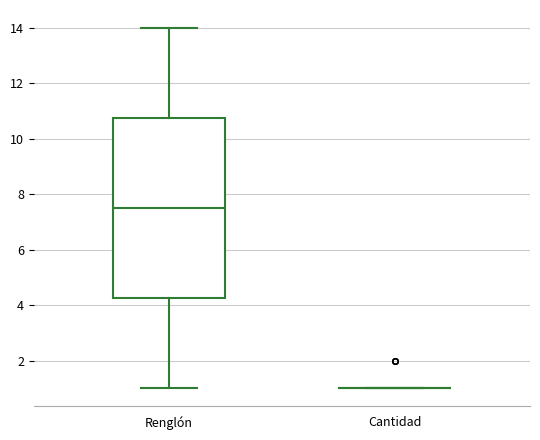

Reading left to right, transcribe this box plot: for each box, give where its median line is, the range the box spans, and where its two whiskers end, as read against the y-axis. The values are not printed on the chart, so give them approximately, as read against the axis.

Renglón: median 7.6, box 4.2 to 10.8, whiskers 1.0 to 14.0
Cantidad: box collapsed to a line at 1.0, whiskers 1.0 to 1.0